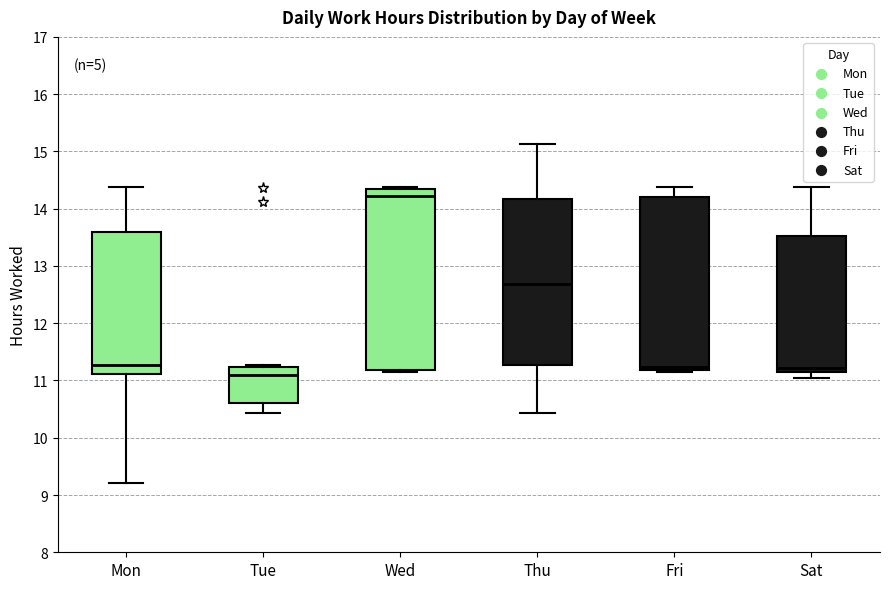

Reading left to right, read every box against the y-axis: the position of its median line, the range the box covers, and the ends of its whiskers. The values are not printed on the chart, so give them approximately, as read against the axis.

Mon: median 11.3, box 11.1 to 13.6, whiskers 9.2 to 14.4
Tue: median 11.1, box 10.6 to 11.2, whiskers 10.4 to 11.3
Wed: median 14.2, box 11.2 to 14.3, whiskers 11.1 to 14.4
Thu: median 12.7, box 11.3 to 14.2, whiskers 10.4 to 15.1
Fri: median 11.2 (just above the box's lower edge), box 11.2 to 14.2, whiskers 11.1 to 14.4
Sat: median 11.2 (just above the box's lower edge), box 11.2 to 13.5, whiskers 11.0 to 14.4